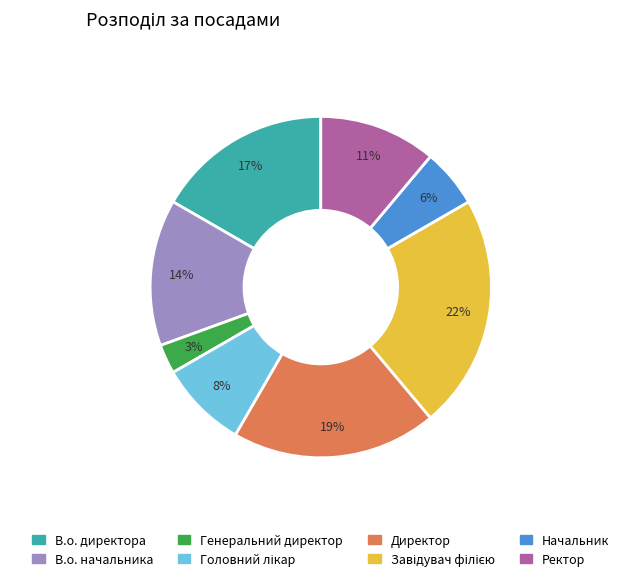

Count the number of slices in the pie.

8